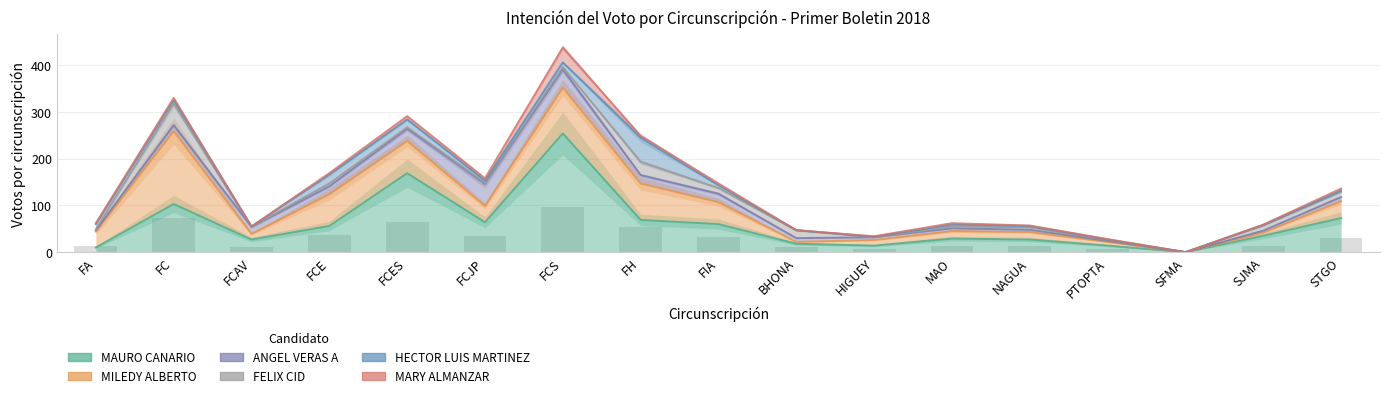

What position from the left is FIA?

9